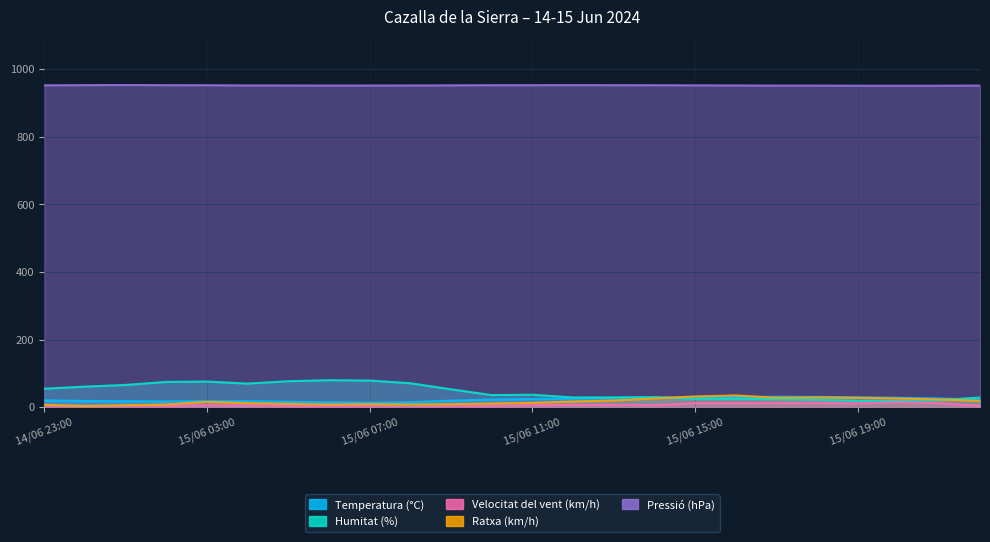

At which category does Humitat (%) reach its first local valley?

15/06 04:00